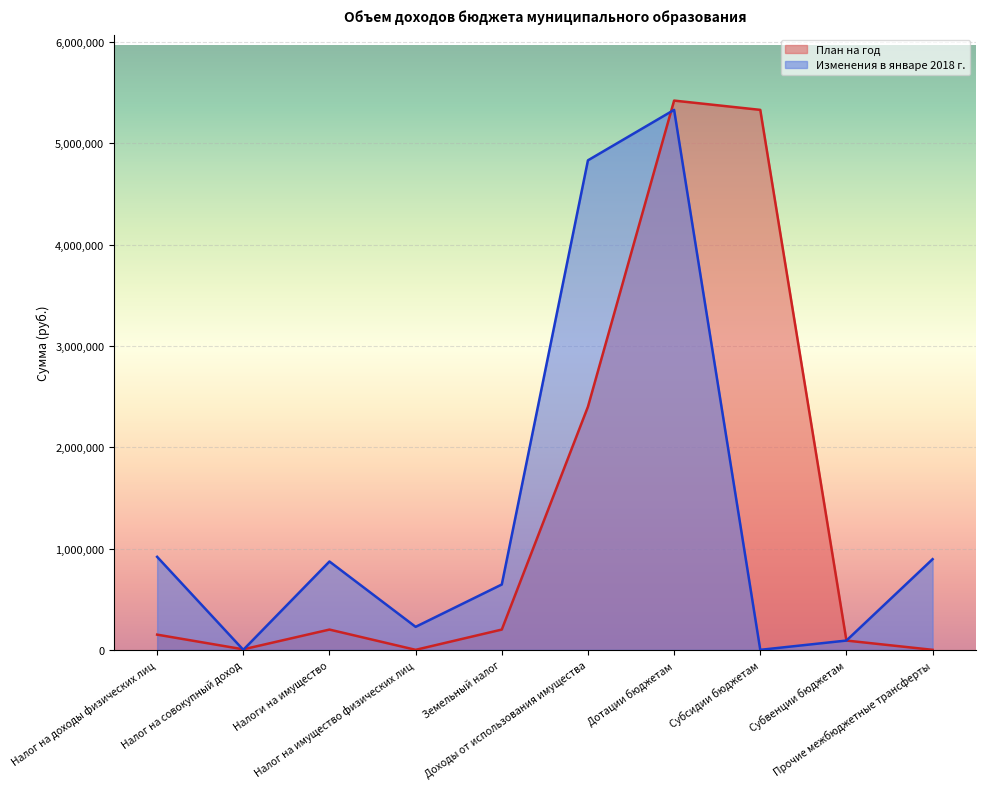

At which category does План на год reach its first local peak?

Налоги на имущество